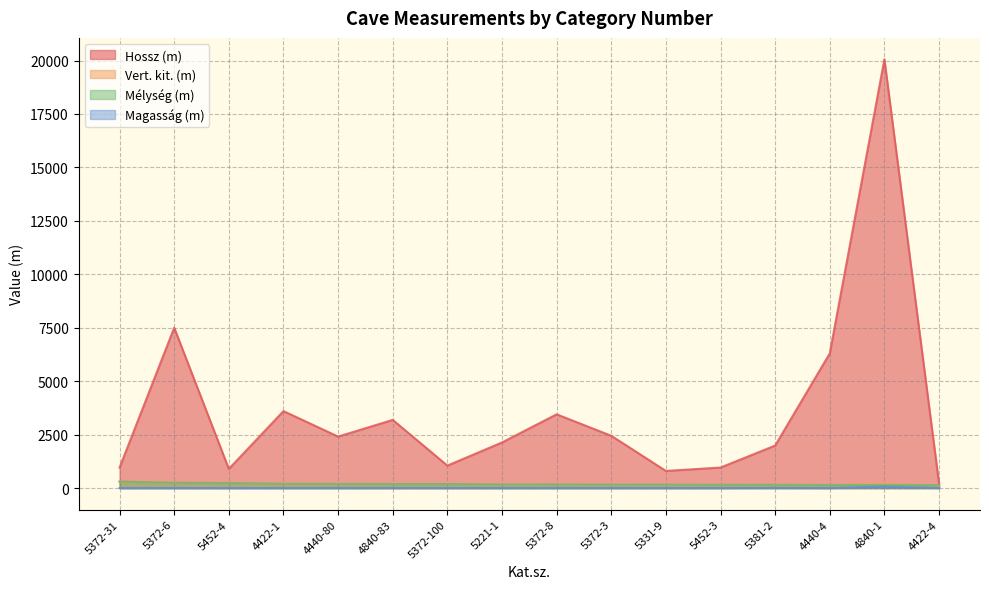

True or false: Magasság (m) and Hossz (m) intersect in this chart.

False